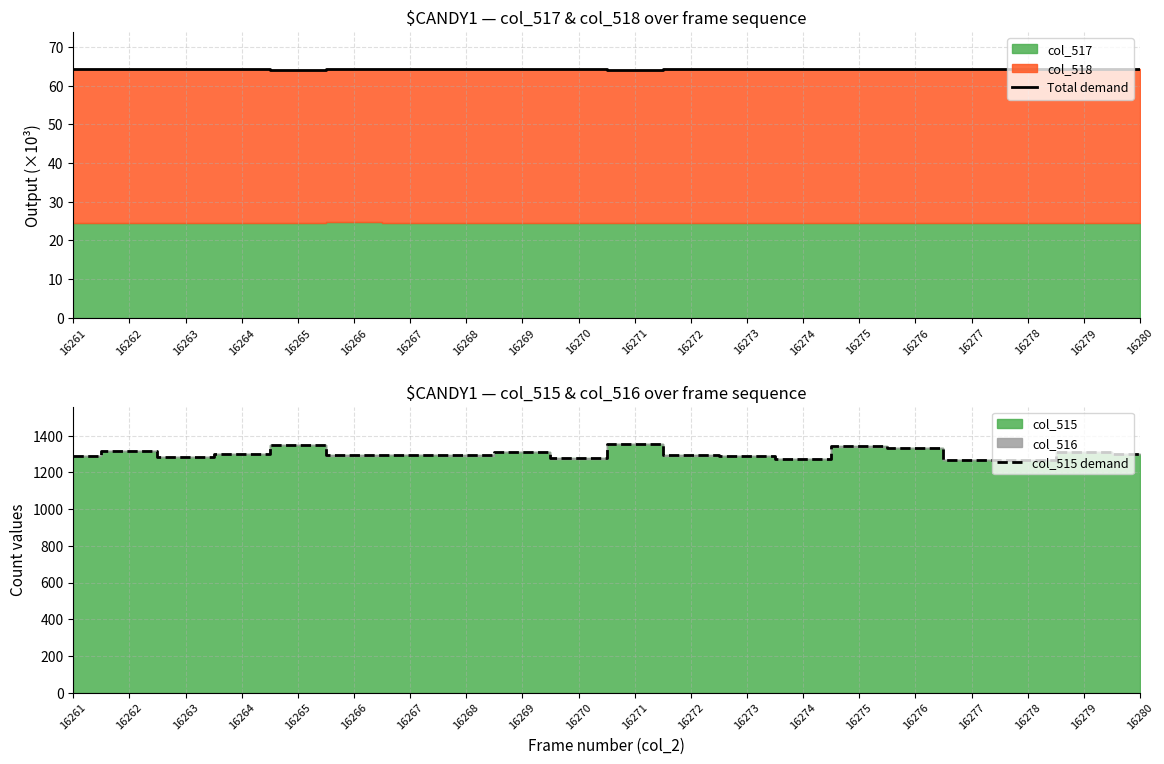

What is the difference between the highest and lowest values at 16275?

1278.8